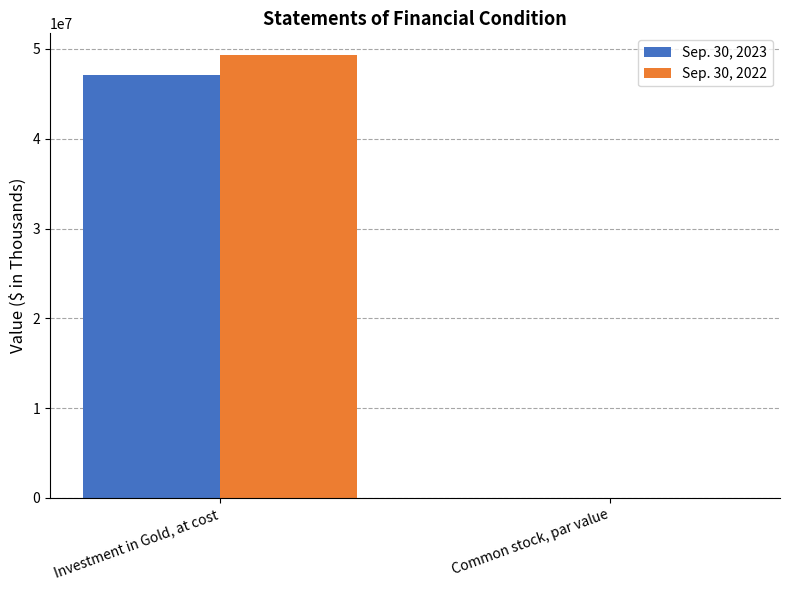

At which category is the sum across all series the highest?

Investment in Gold, at cost